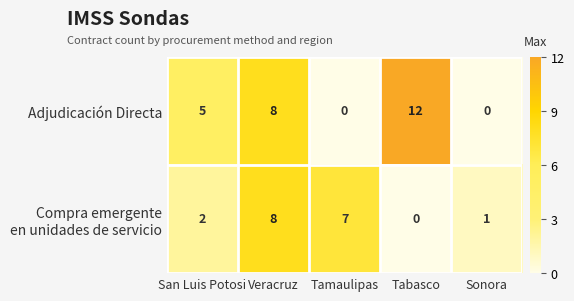

How many categories are shown in the chart?

5